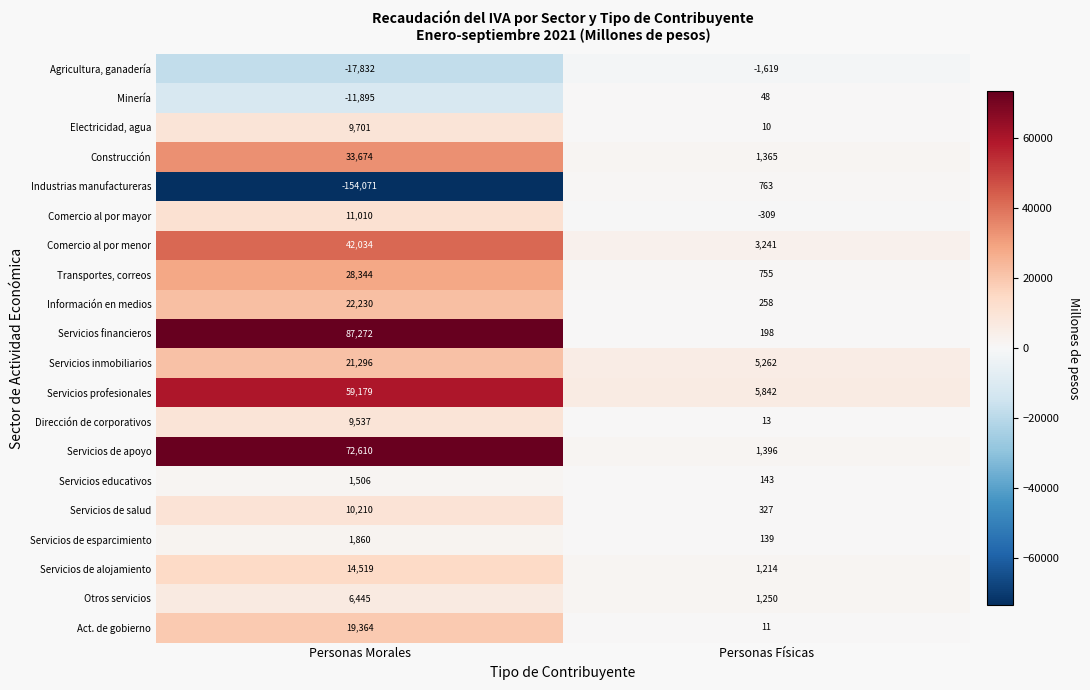

True or false: Act. de gobierno has a value of 19364 at Personas Morales.

True